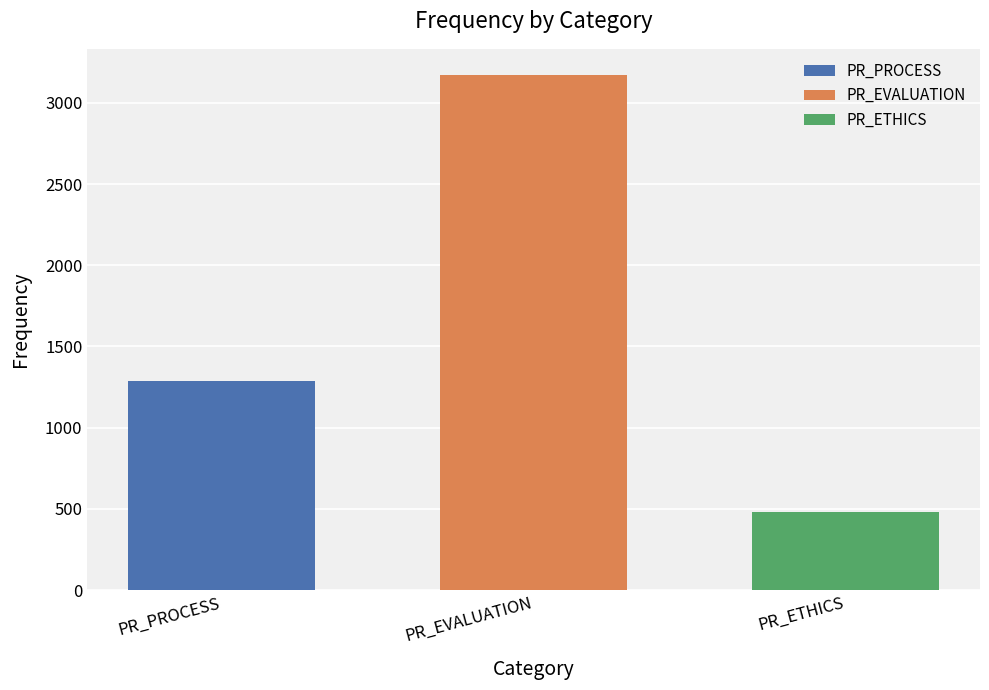

The PR_EVALUATION series shows 1358 at PR_EVALUATION. True or false?

False